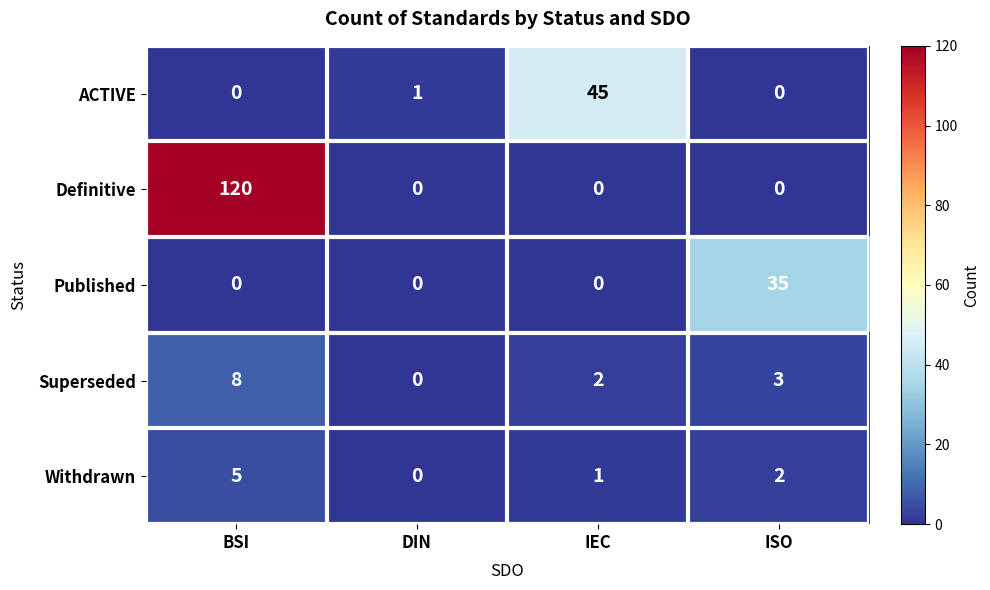

What is the average value of the Published series?

9